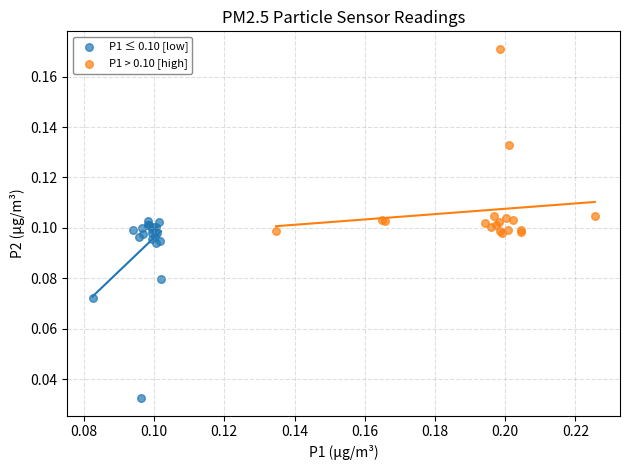

Which series reaches the minimum Y coordinate?

P1 ≤ 0.10 [low]